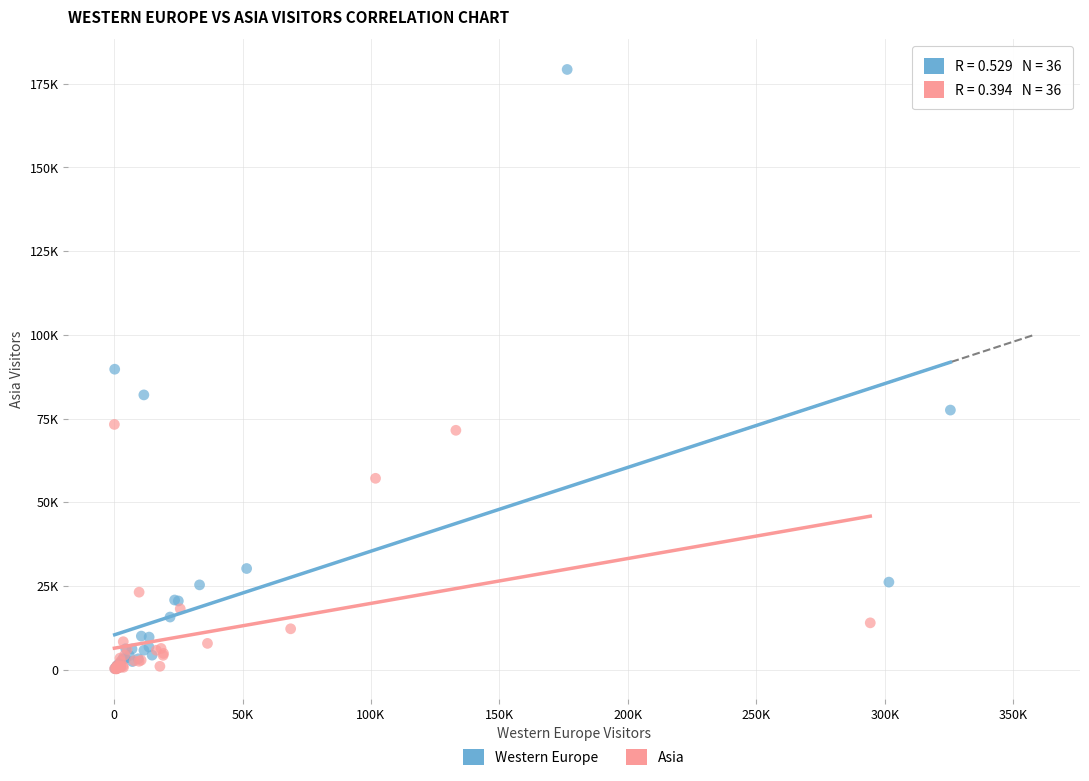

What are all the series names shown in the legend?

Western Europe, Asia